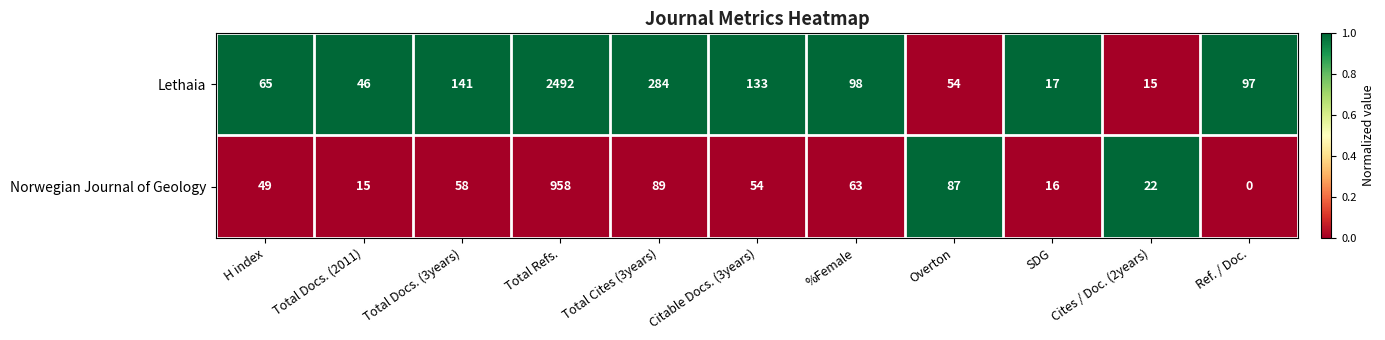

List the series in order of their overall mean, lowest first.

Norwegian Journal of Geology, Lethaia